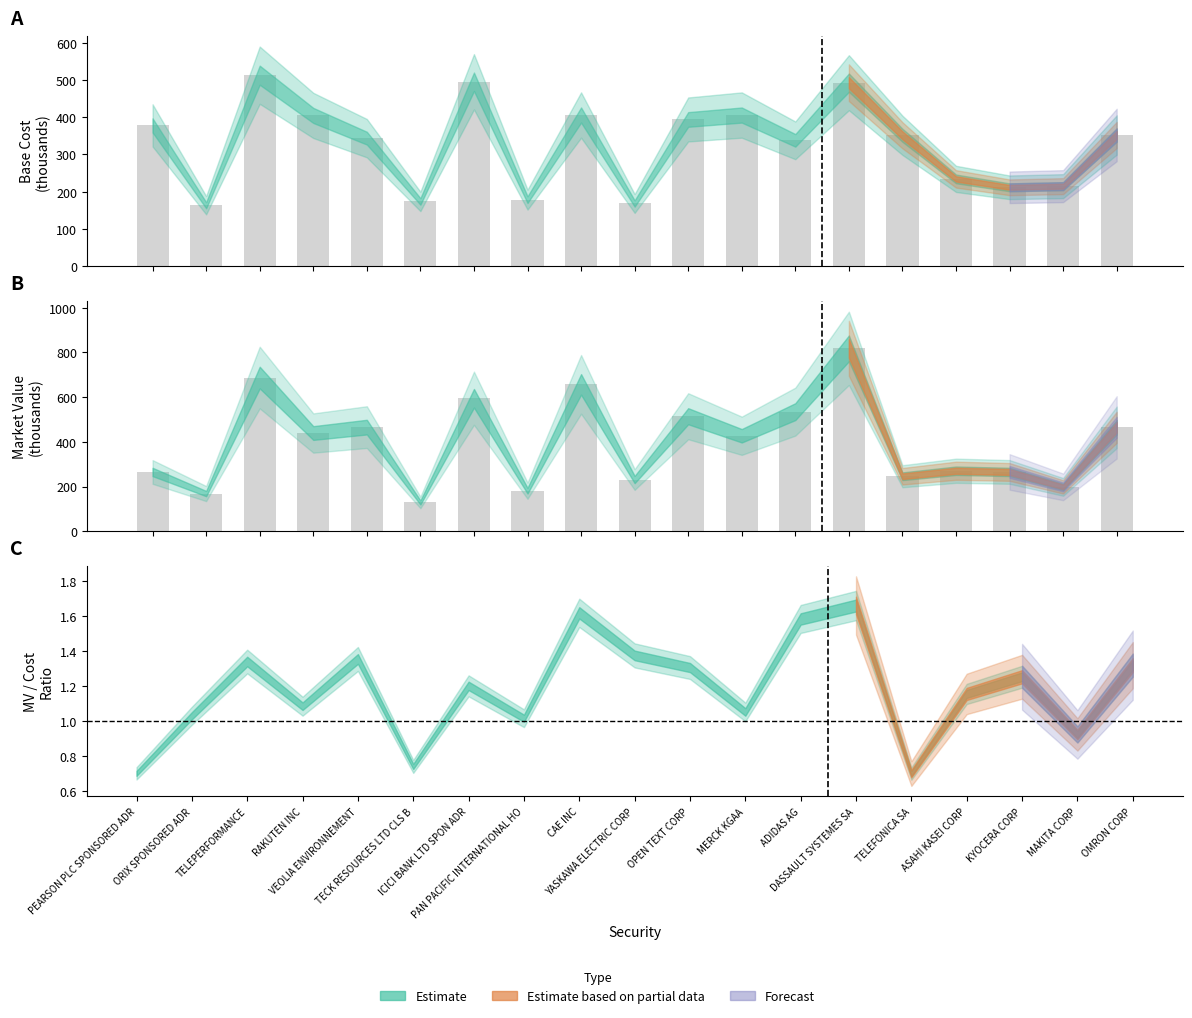

Is it true that base_market_value_ssc equals 1031.6 at base_market_value_ssc?

False